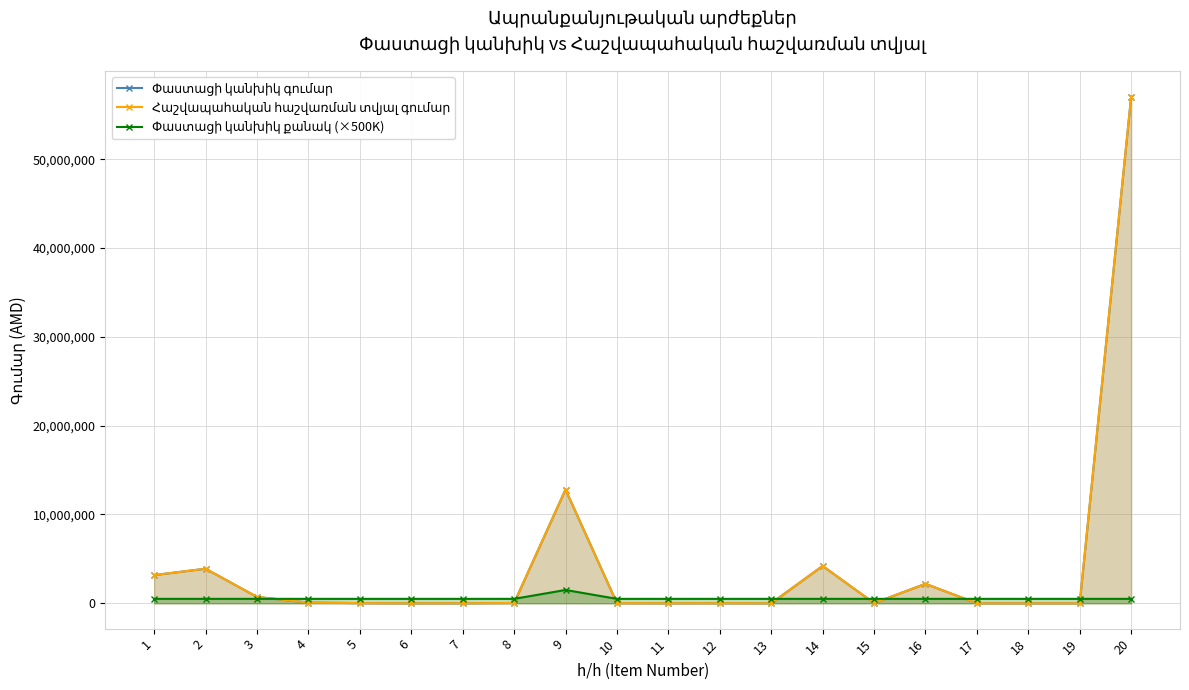

At how many categories does at least one series exceed 17503179?

1